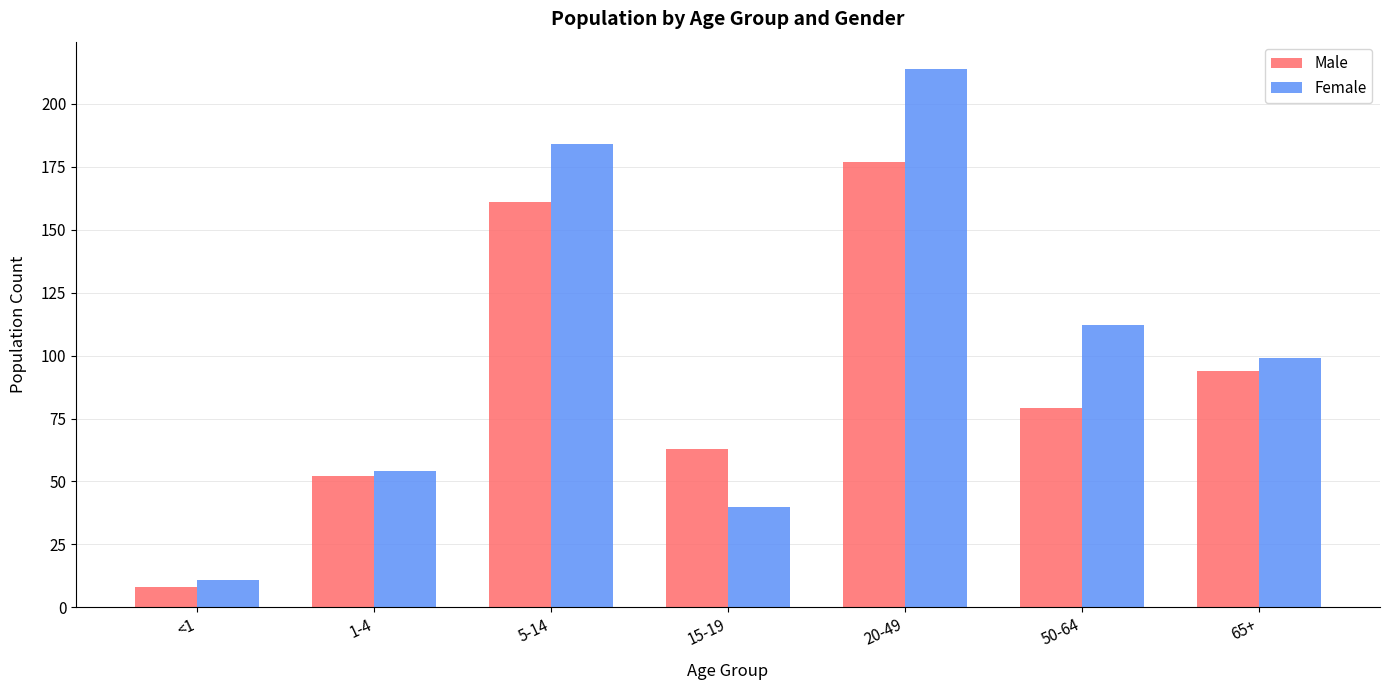

How many distinct data groups are displayed?

2